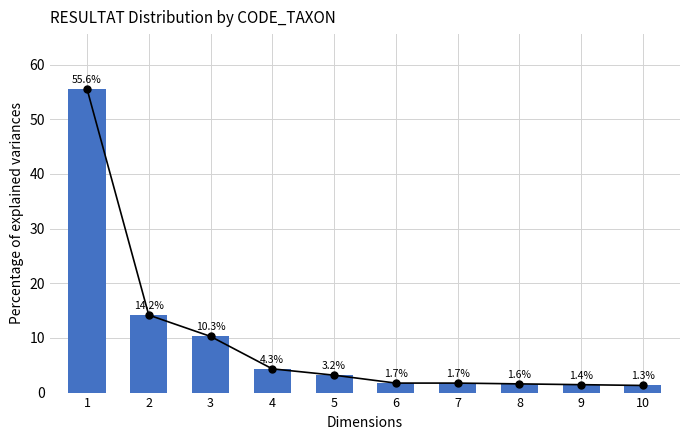

Approximately how many times larger is the value at 4 compared to 6?

2.5